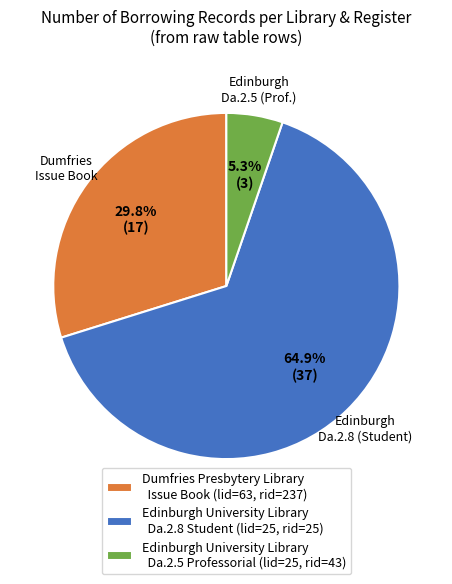

Approximately how many times larger is the value at Edinburgh University Library Da.2.8 Student (lid=25, rid=25) compared to Dumfries Presbytery Library Issue Book (lid=63, rid=237)?

2.2